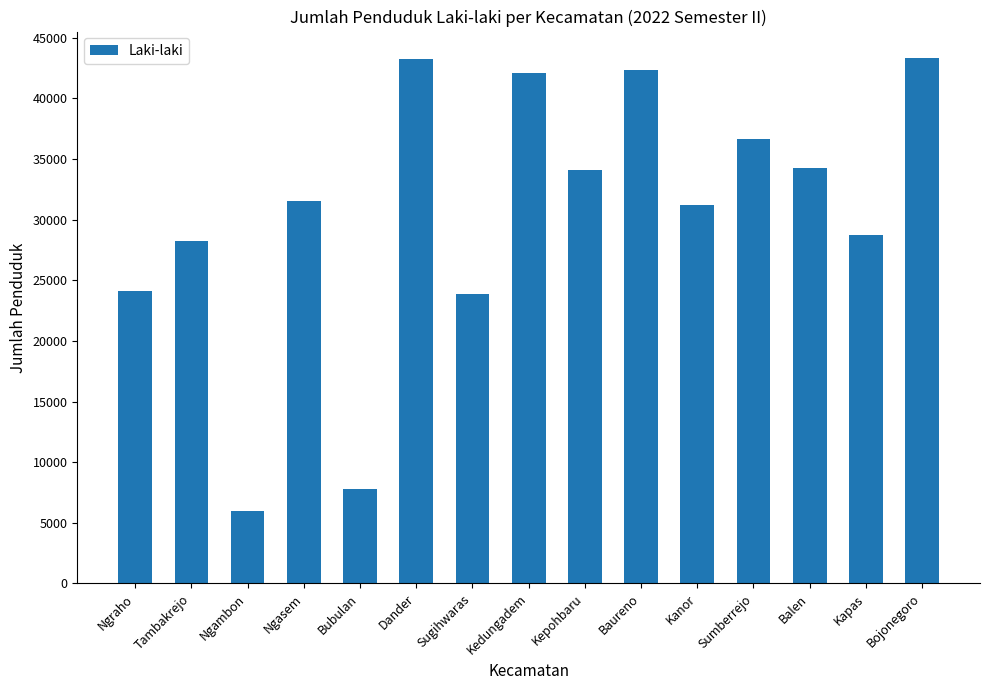

What is the label of the 7th bar from the right?

Kepohbaru